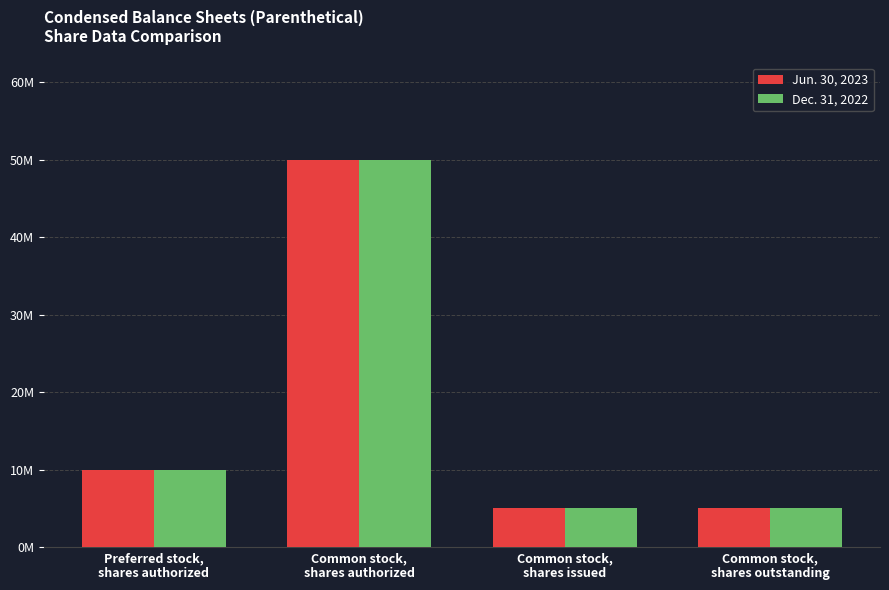

Where does the Jun. 30, 2023 series first go above 10000000?

Common stock,
shares authorized